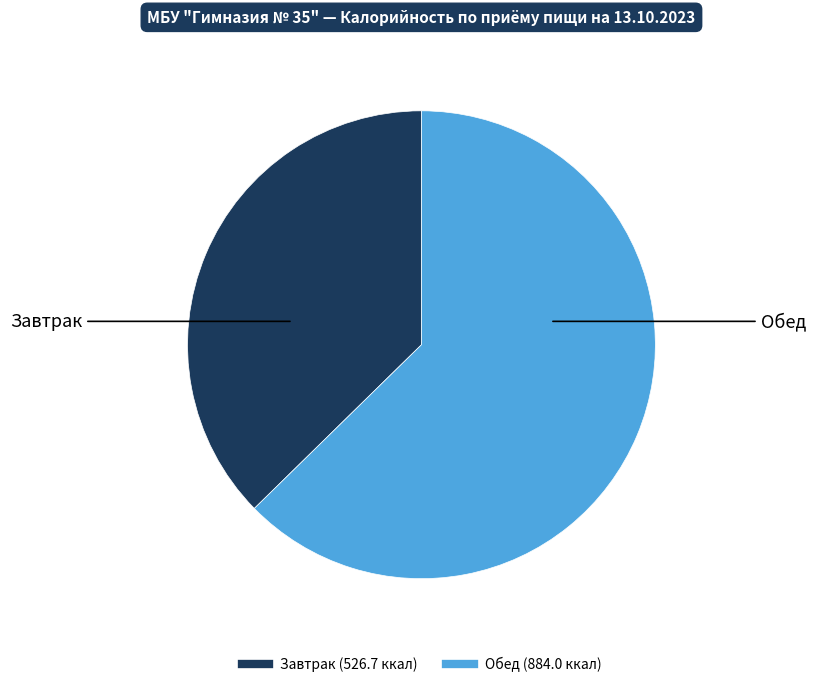

Is there a majority slice in this chart?

Yes